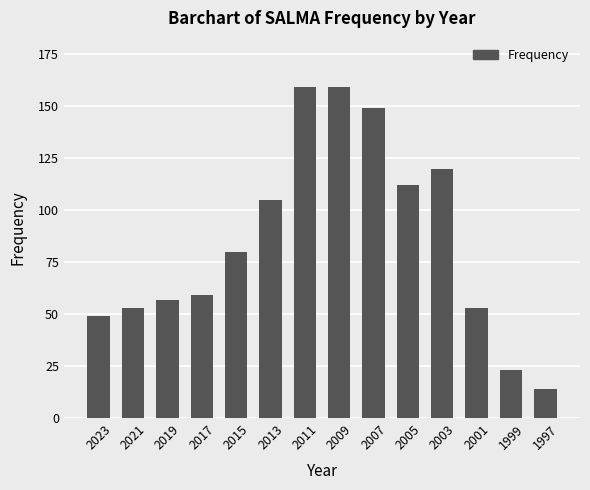

Where is the data nearest to the value 86?

2015